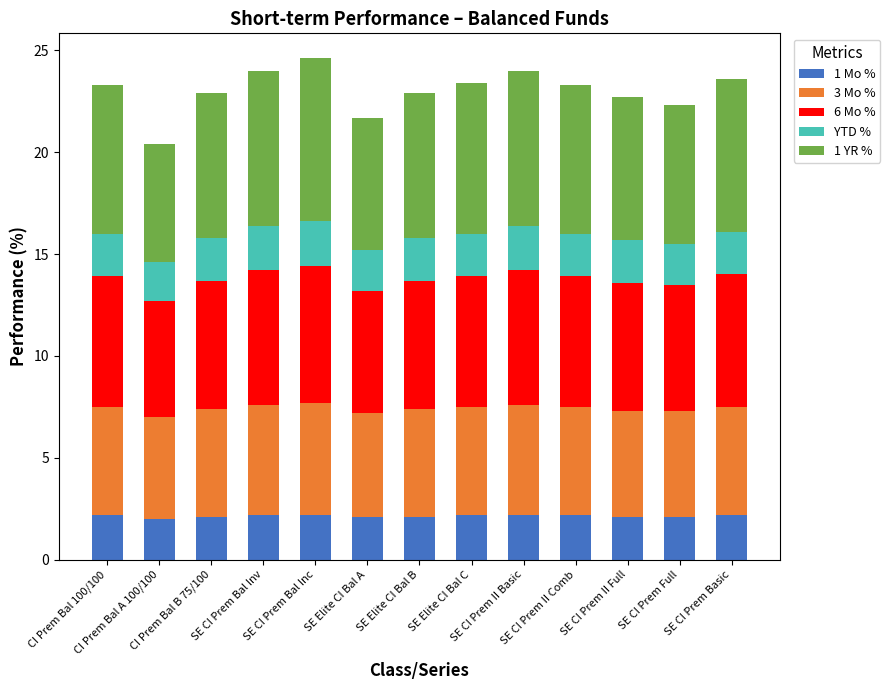

What is the lowest value of the 1 Mo % series?

2.0